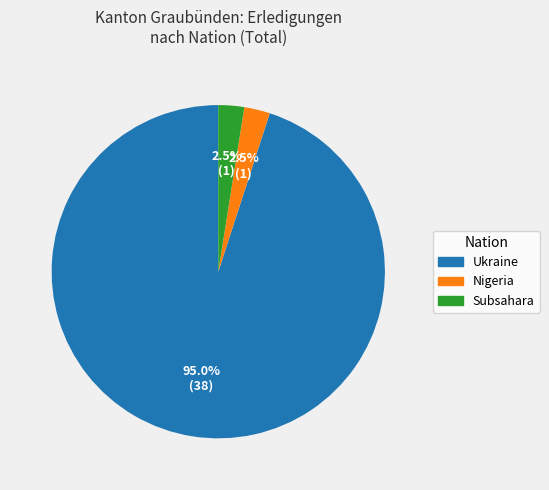

Which has a higher value, Ukraine or Nigeria?

Ukraine